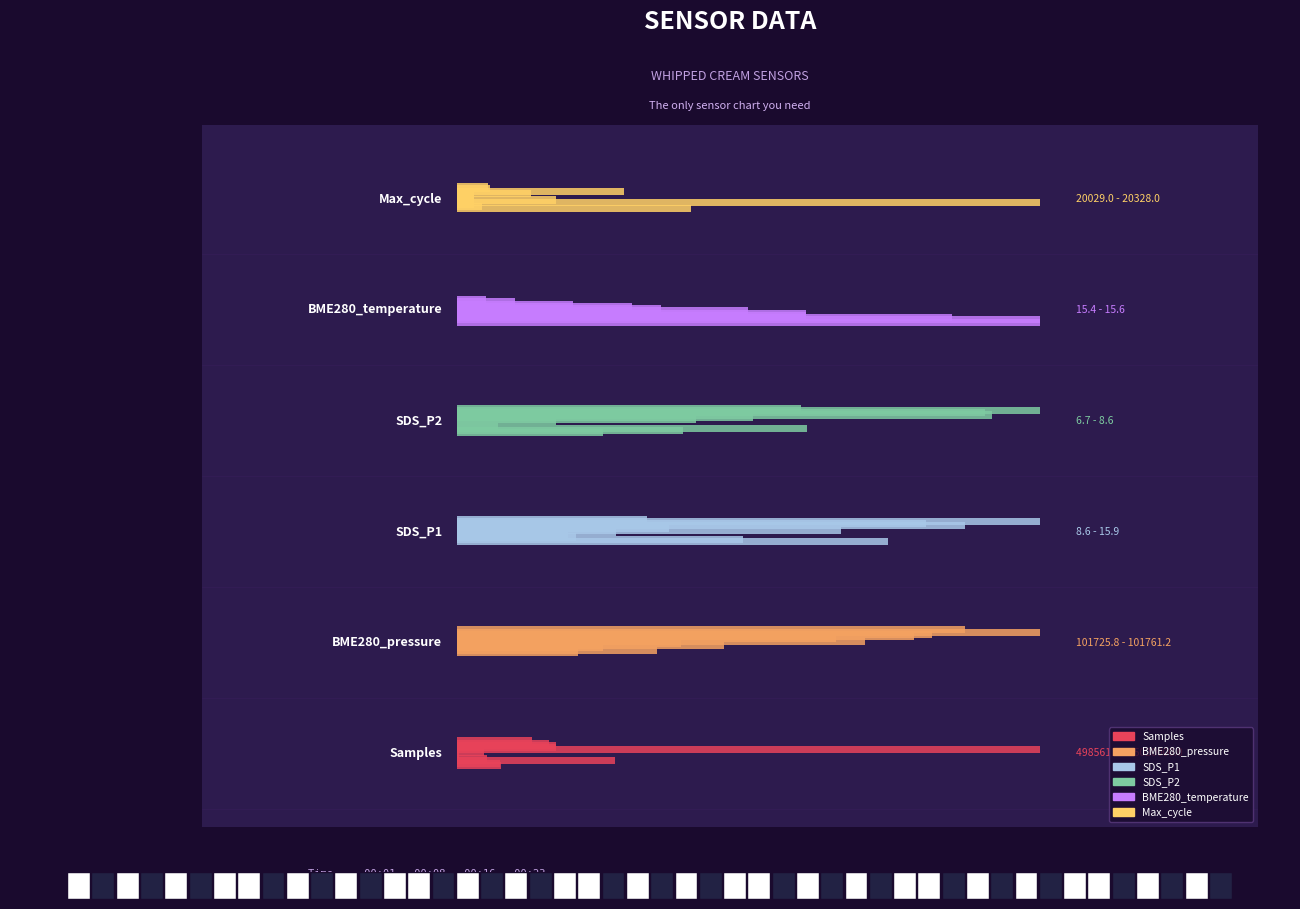

Which series has the largest range (max minus min)?

Samples